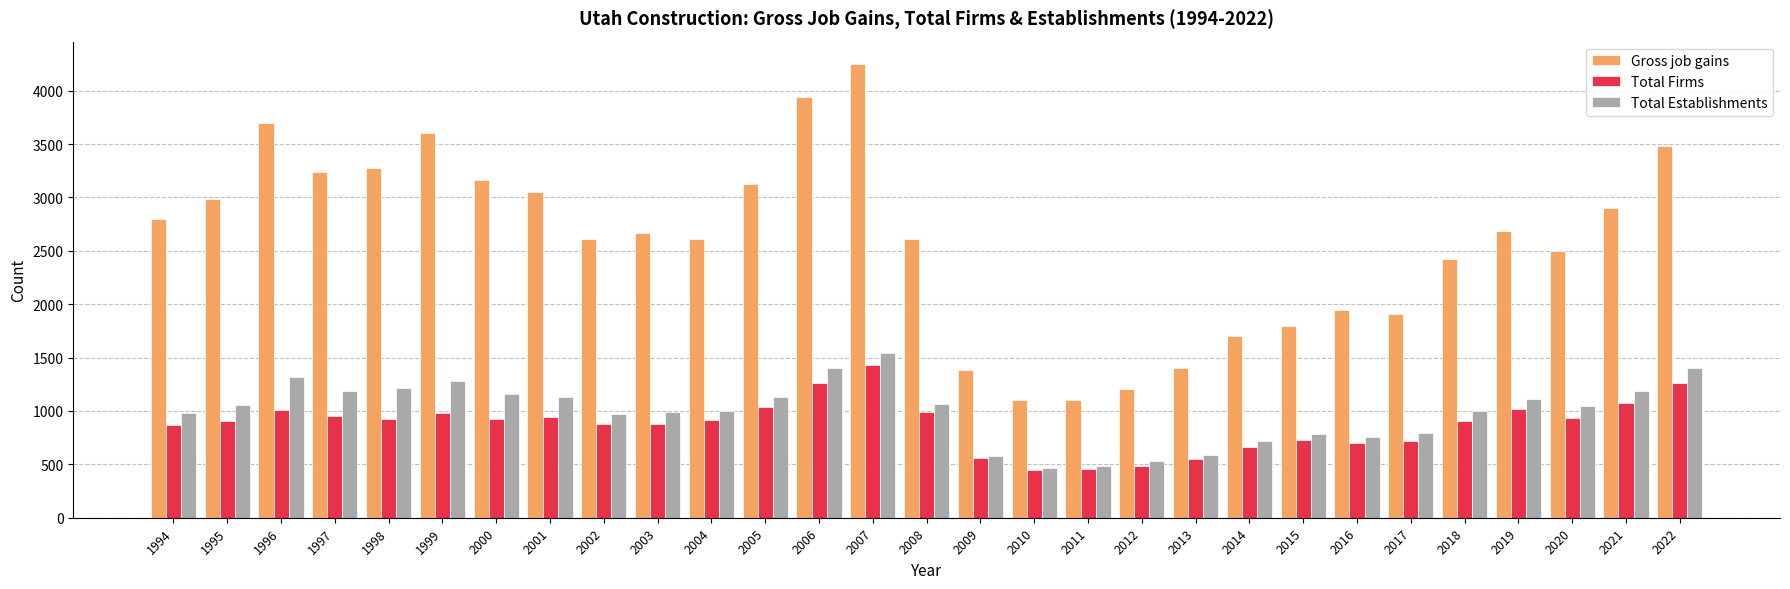

At how many categories does at least one series exceed 2233?

20